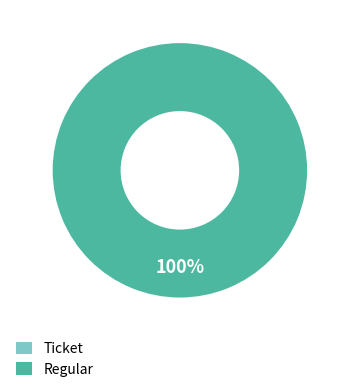

What percentage is the Regular slice, to the nearest percent?

100%